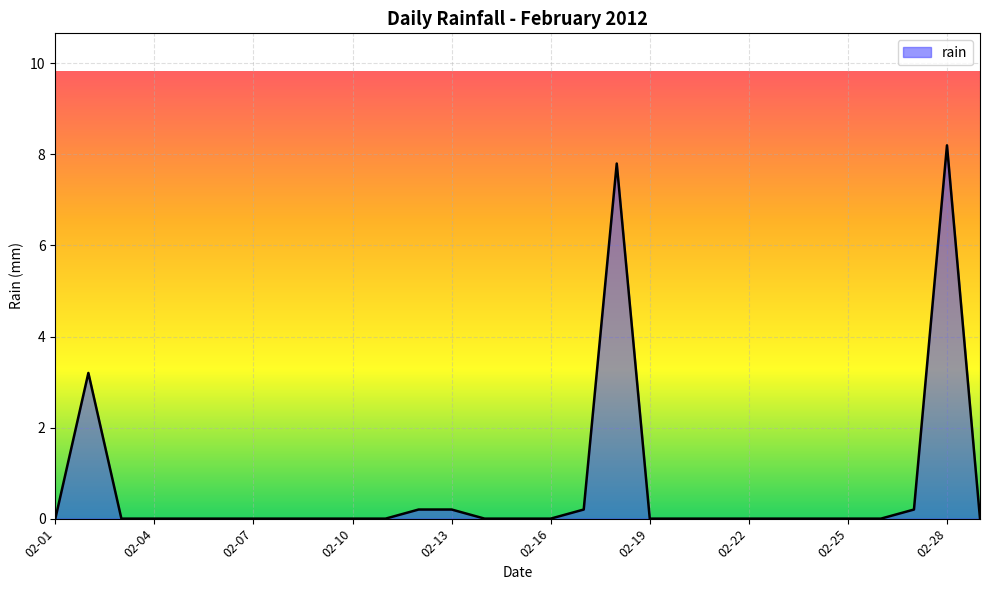

What is the maximum value shown in the chart?

8.2